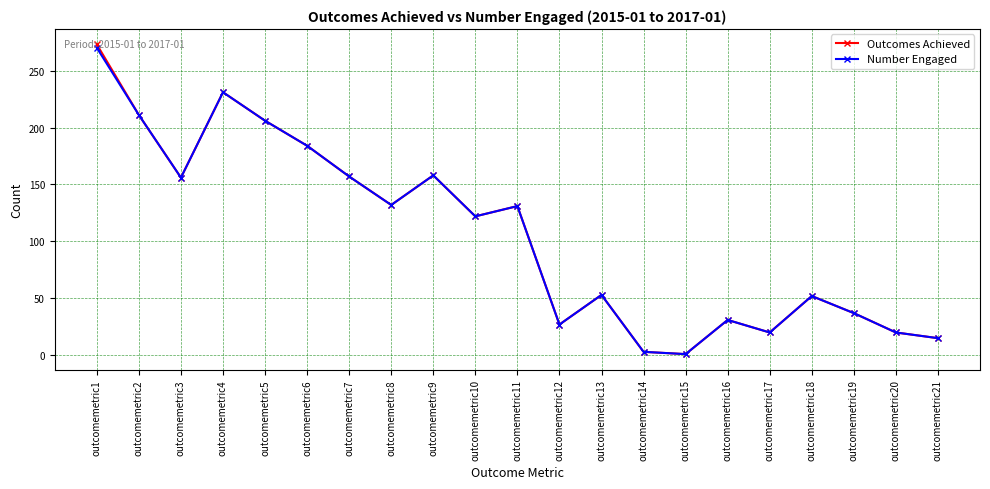

At which label does Outcomes Achieved first exceed 122?

outcomemetric1